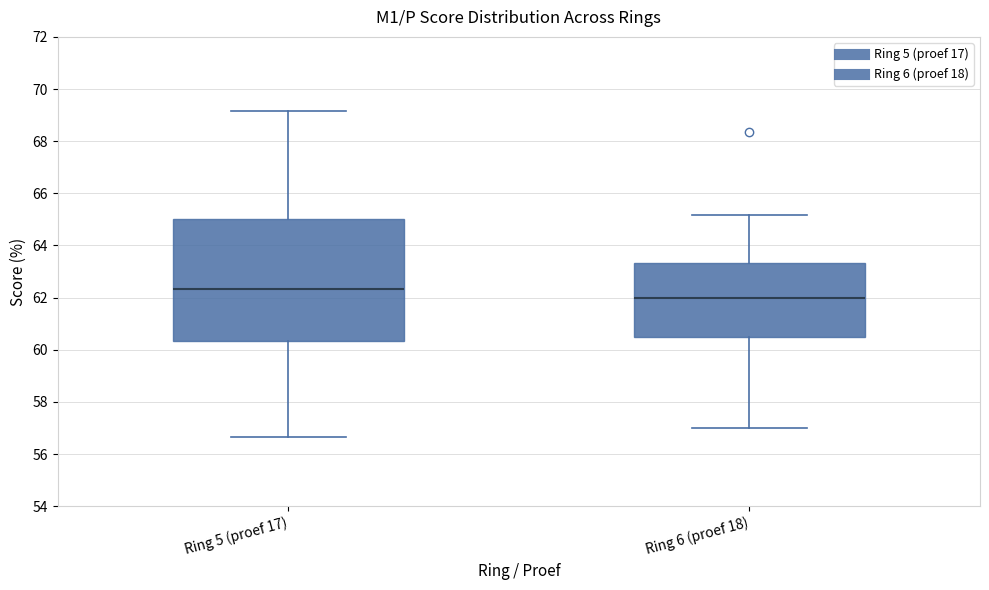

Which box has the lowest median line?

Ring 6 (proef 18)